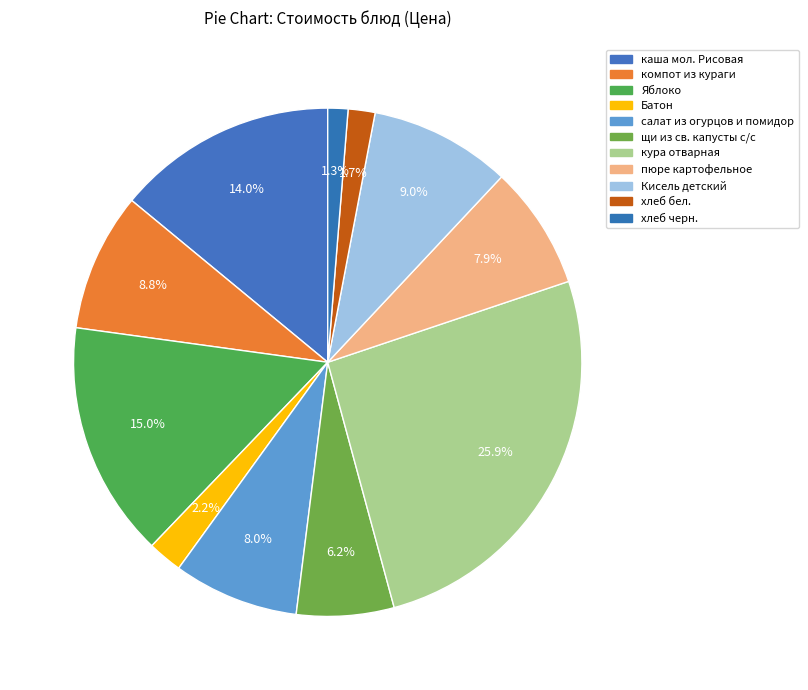

To the nearest percent, what is the average slice percentage?

9%